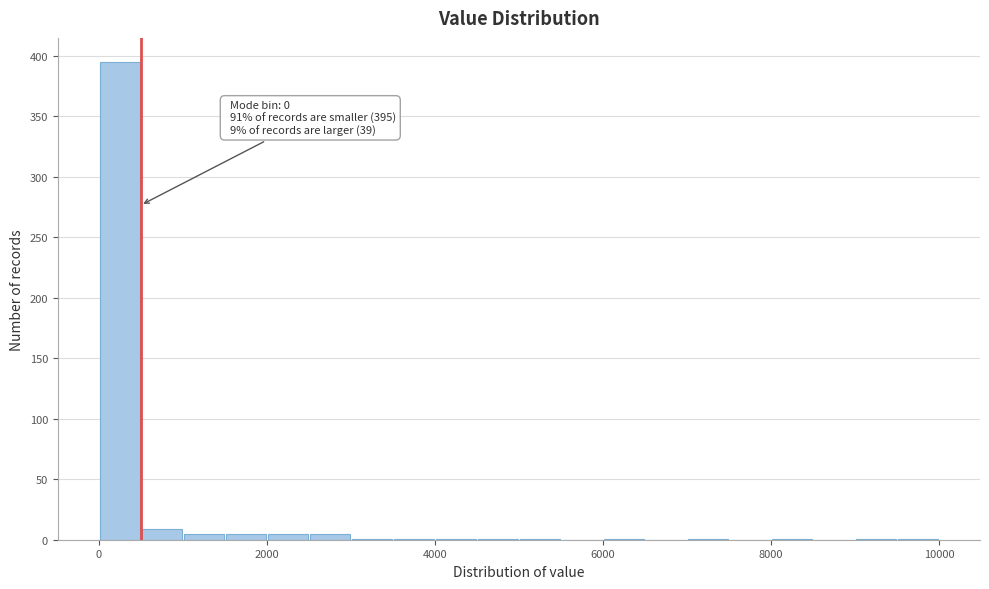

Around what value on the x-axis is the tallest bar? Give the approximate position of its centre, as read against the axis.

200